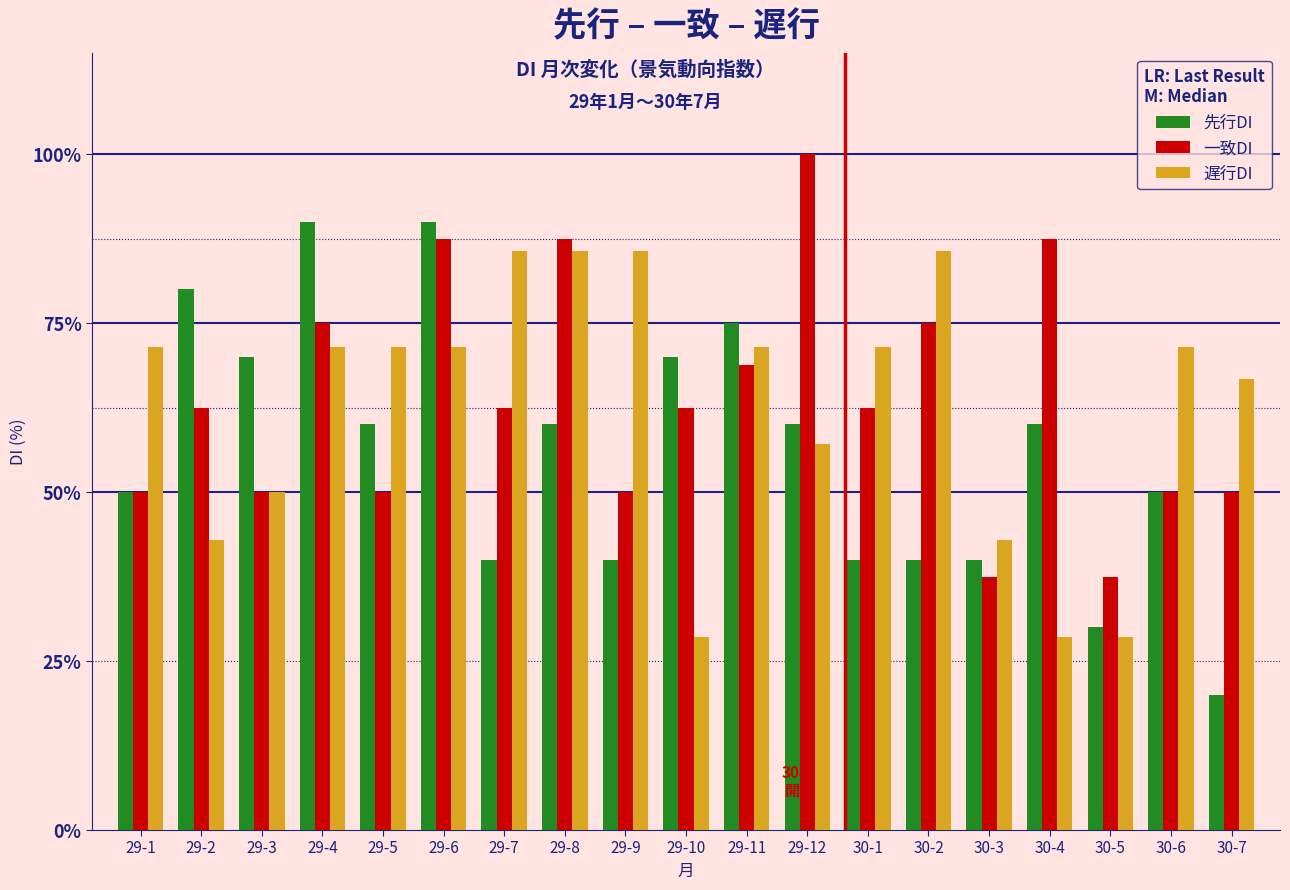

At 29-9, list the series in order from smallest to largest.

先行DI, 一致DI, 遅行DI